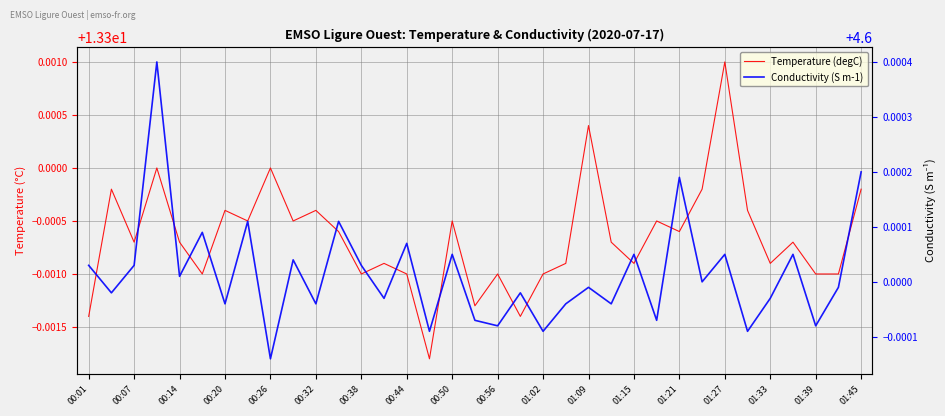

The value of Temperature (degC) at 01:02 is 13.3. True or false?

True